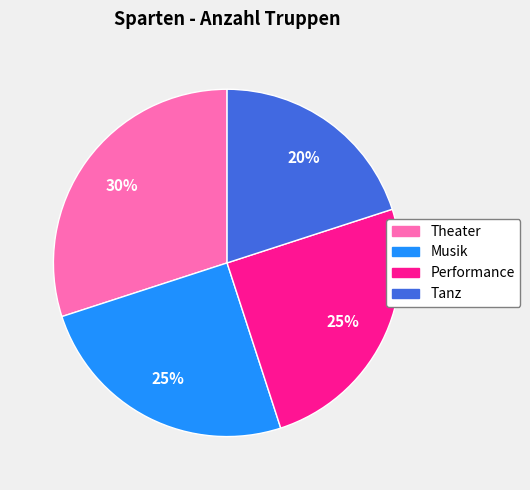

To the nearest percent, what is the difference between the Tanz and Performance slice percentages?

5%